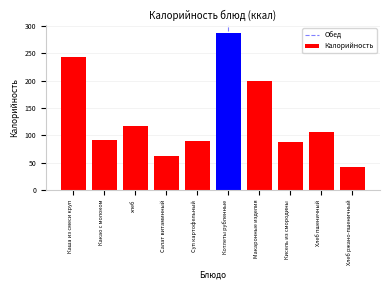

Reading left to right, transcribe all the data shown in this chart.

242.6	92.1	117.5	63.1	90.0	288.1	199.0	87.7	105.8	41.4